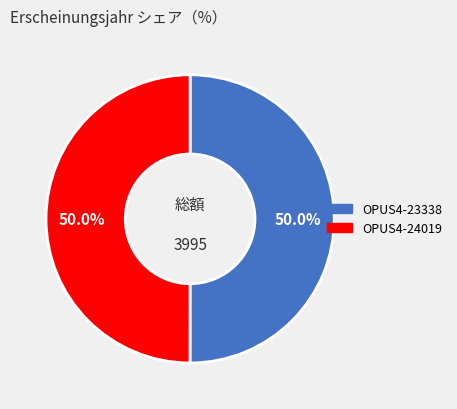

How many slices are in this pie chart?

2